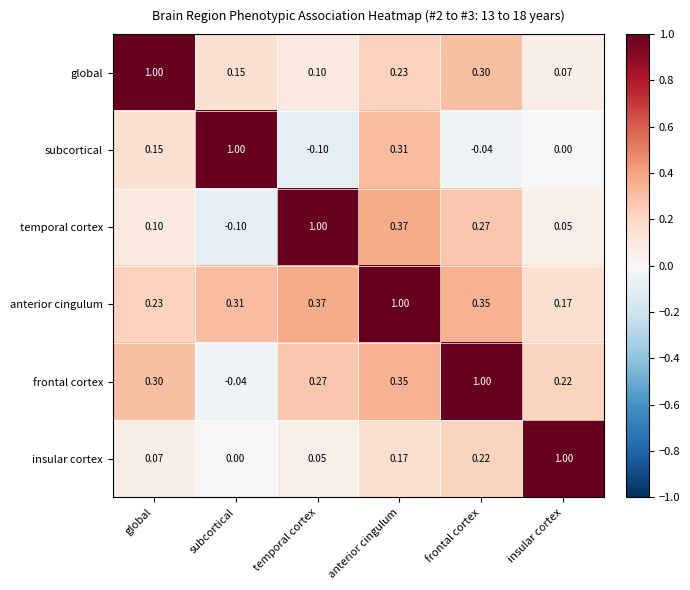

Which series has the largest total across all categories?

anterior cingulum